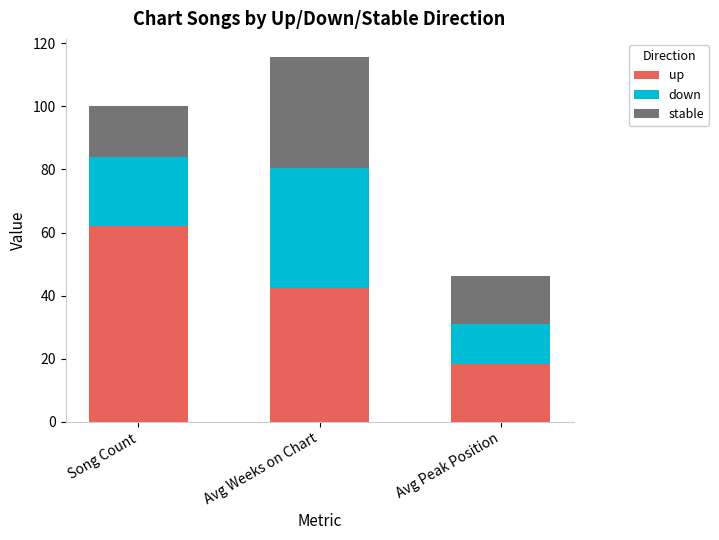

The up series shows 62.0 at Song Count. True or false?

True